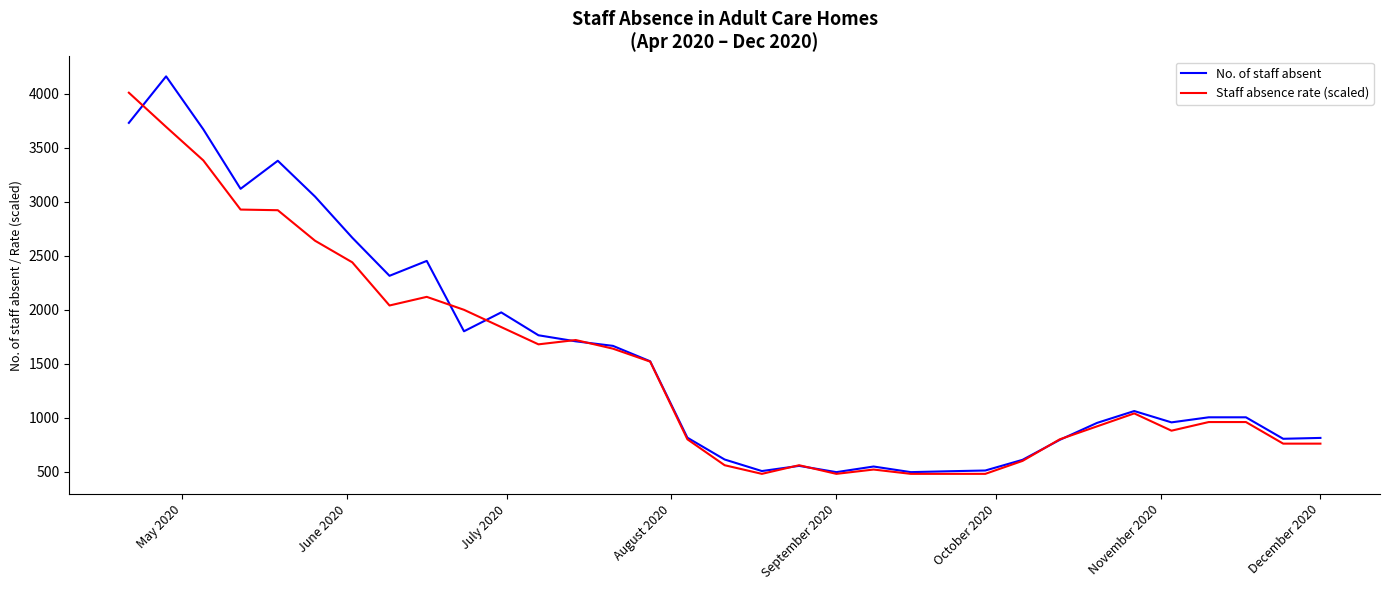

What is the maximum value shown in the chart?

4163.0